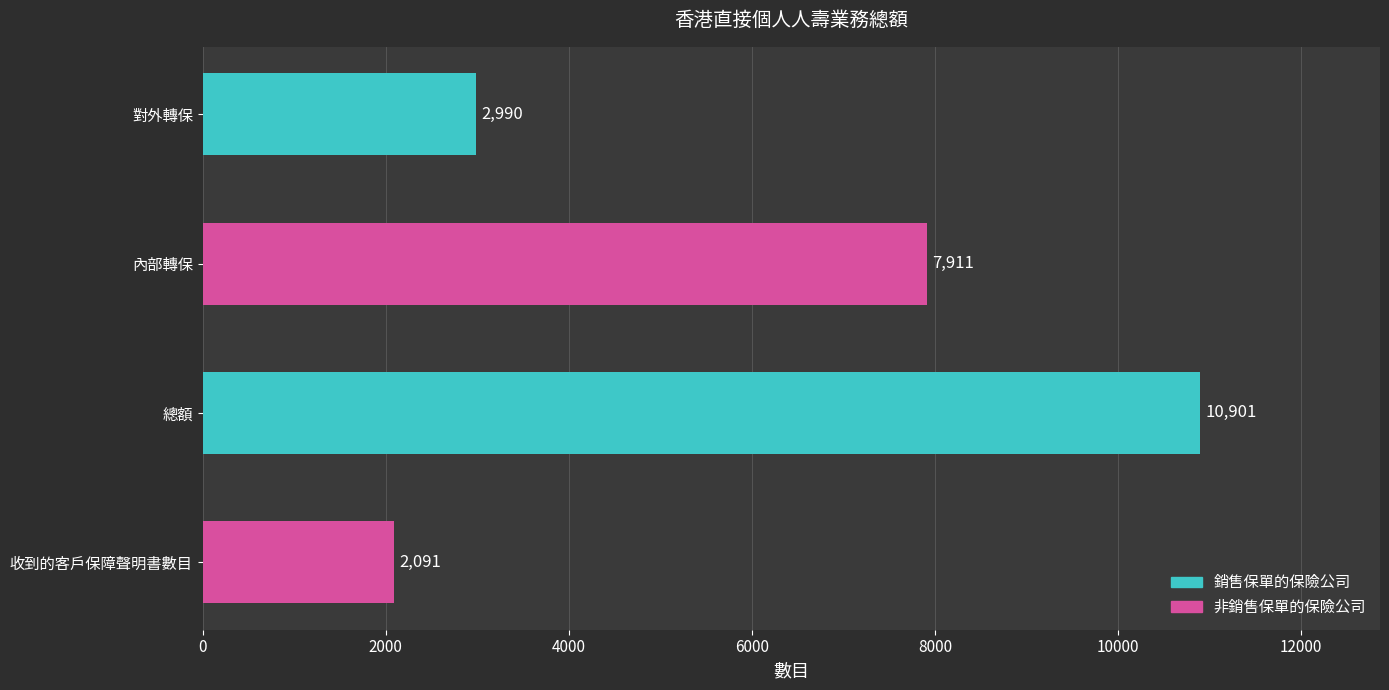

Reading top to bottom, what are all the values shown in this chart?

2990	7911	10901	2091